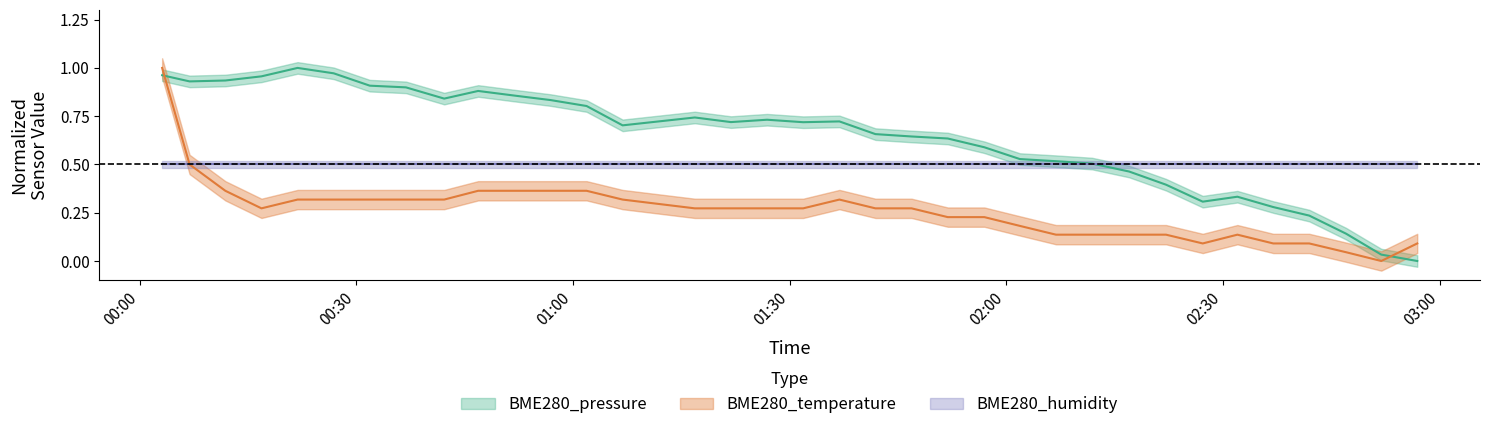

The value of BME280_pressure at 18 is 0.5. True or false?

False